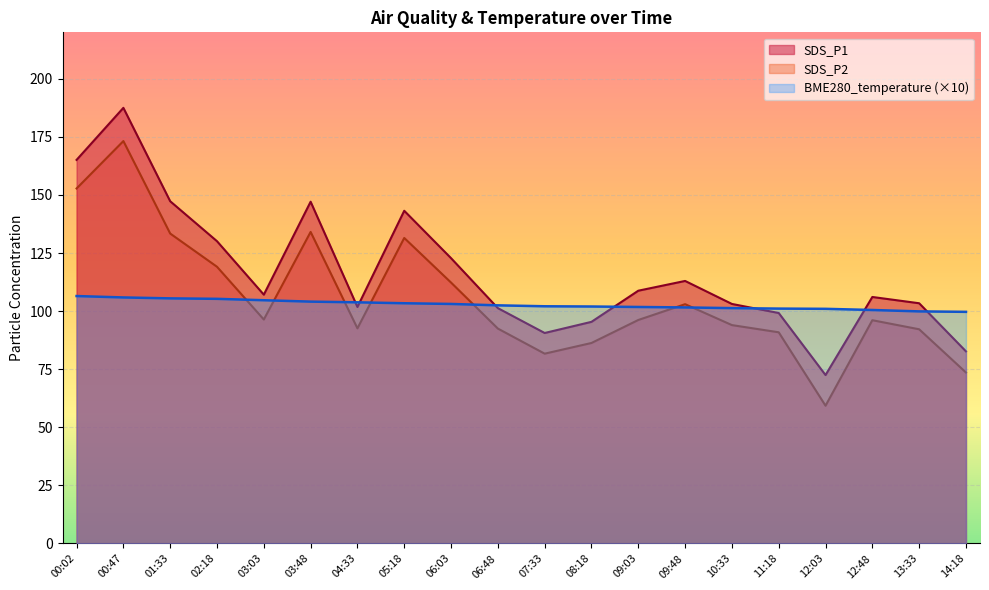

Where is the first local maximum for SDS_P1?

00:47